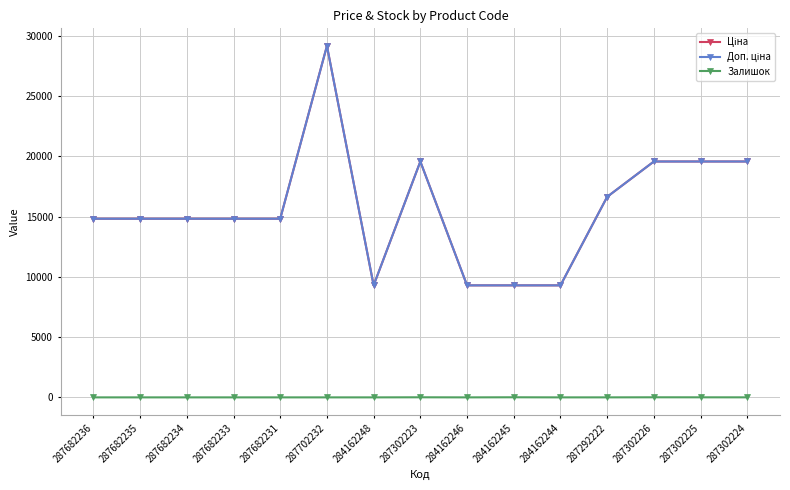

At which category does the chart reach its minimum across all series?

287682236